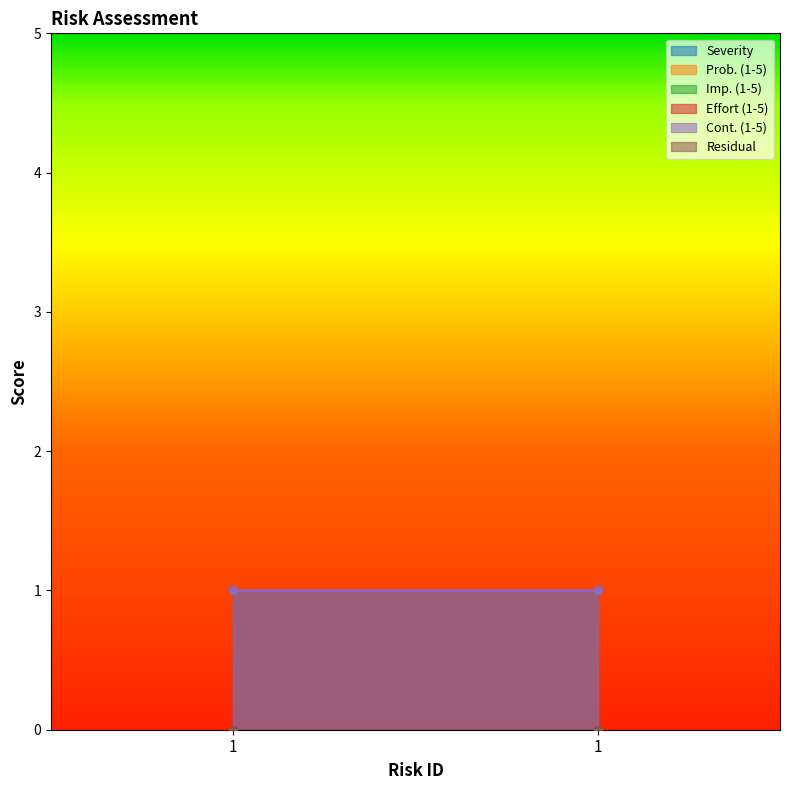

Which has a higher value, 1 or 1?

1